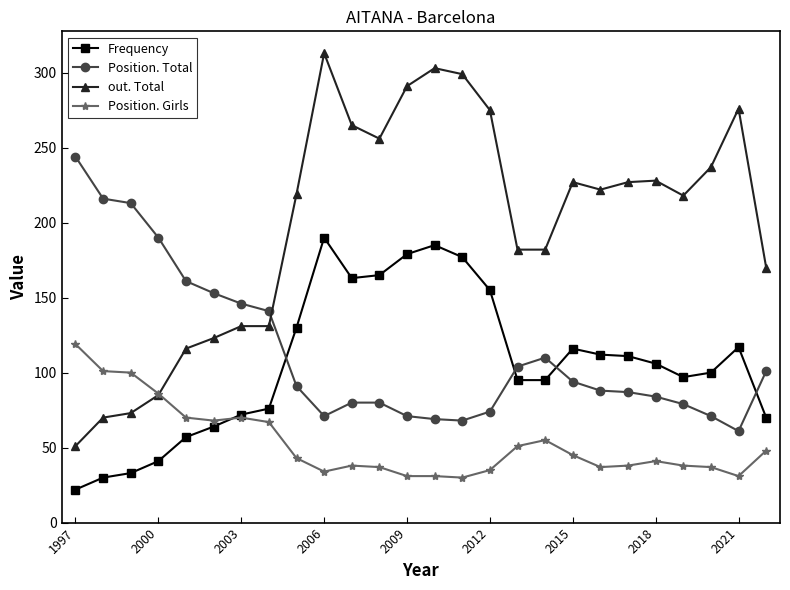

List the series in order of their peak value, lowest first.

Position. Girls, Frequency, Position. Total, out. Total